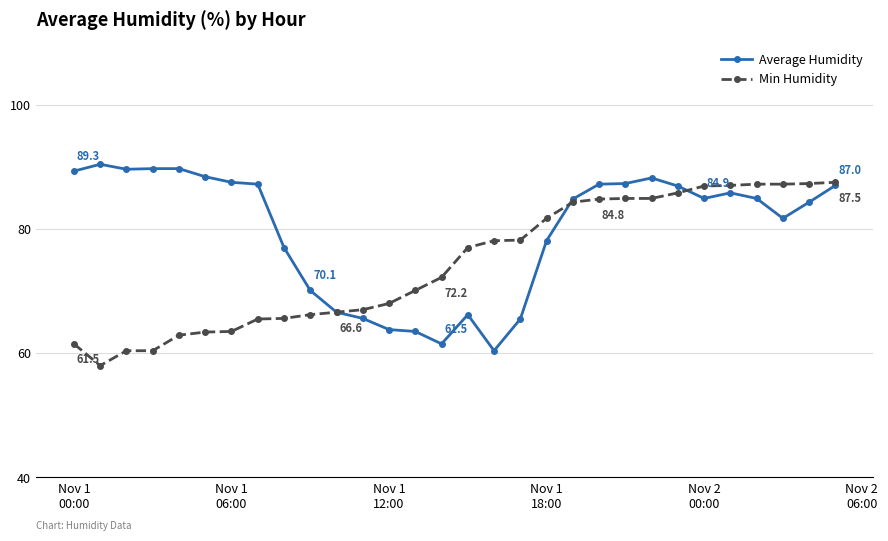

Rank the series by their average value, from lowest to highest.

Min Humidity, Average Humidity